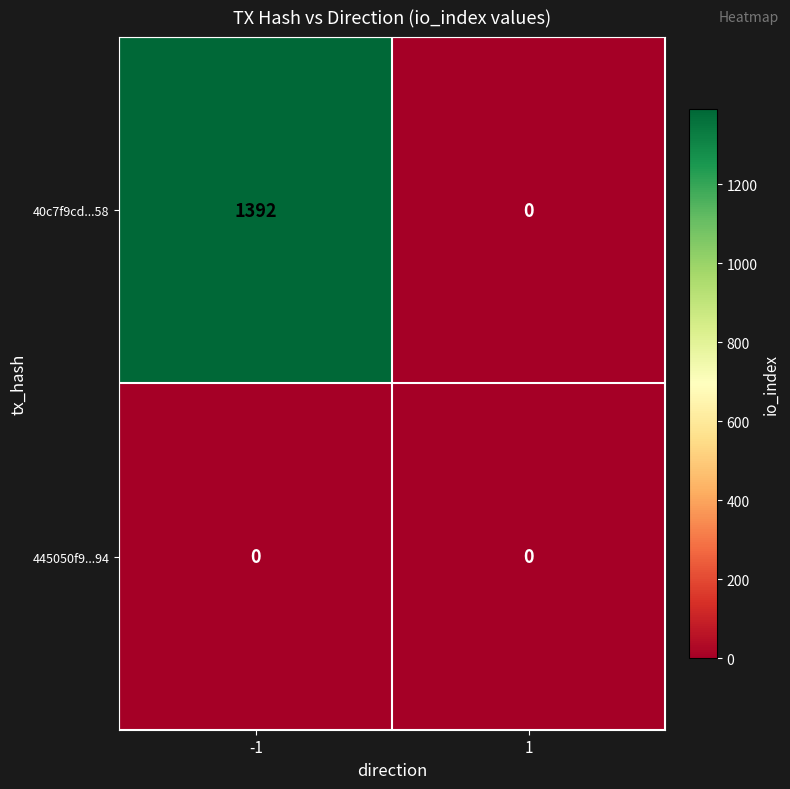

Reading left to right, list all the values displayed in this chart.

40c7f9cd...58: 1392	0
445050f9...94: 0	0